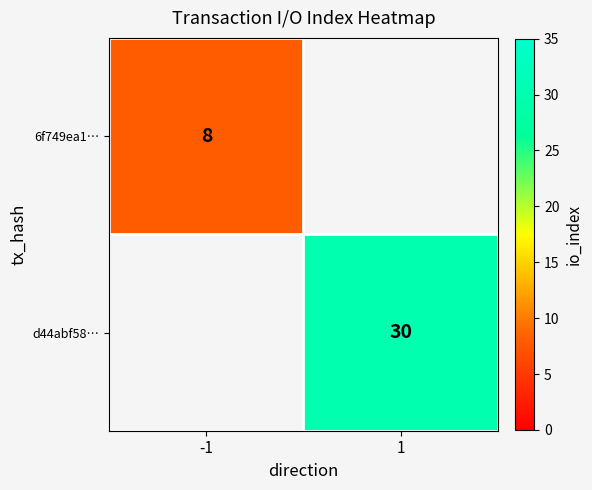

The 6f749ea1… series shows 14 at -1. True or false?

False